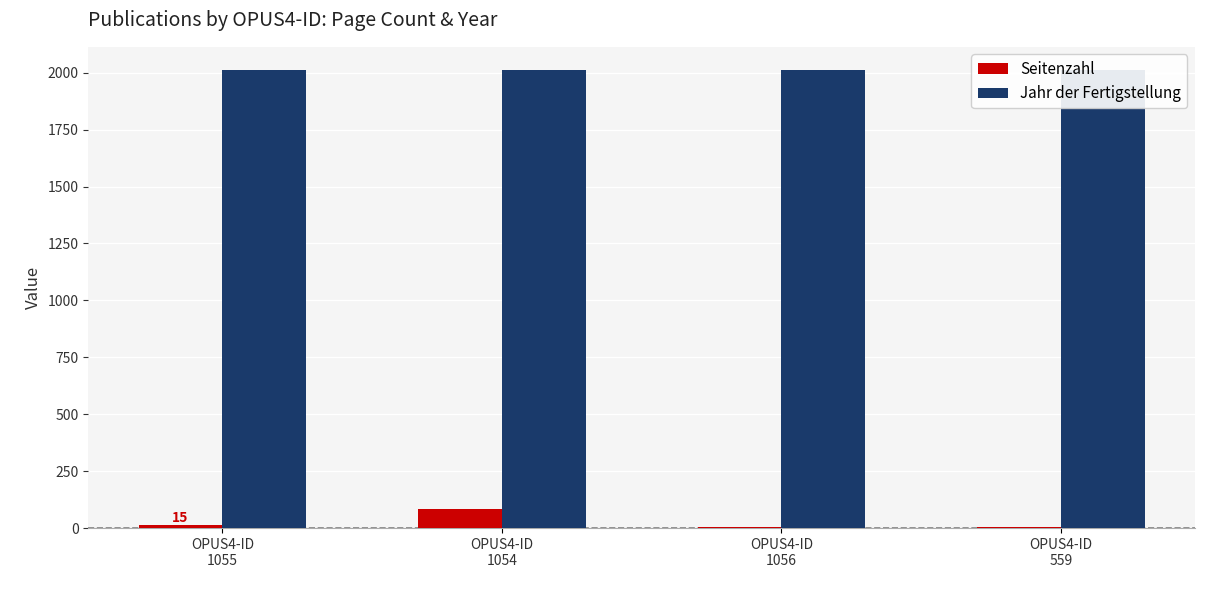

Between OPUS4-ID
1056 and OPUS4-ID
1054, which is larger?

OPUS4-ID
1054